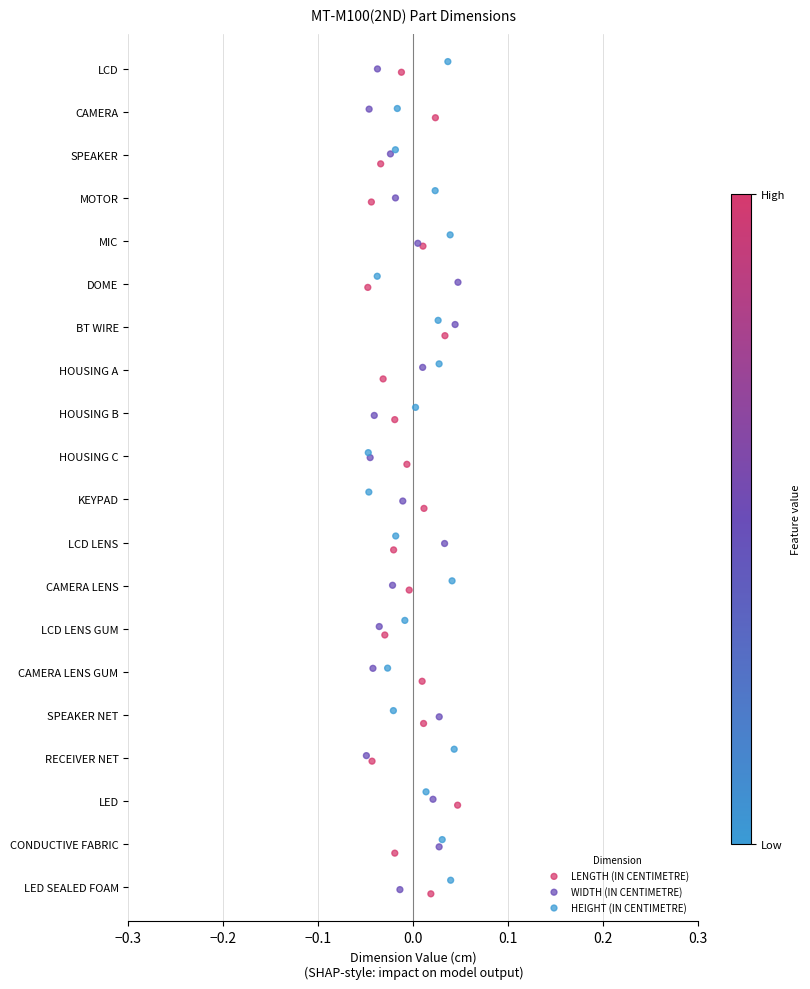

What are all the series names shown in the legend?

LENGTH (IN CENTIMETRE), WIDTH (IN CENTIMETRE), HEIGHT (IN CENTIMETRE)